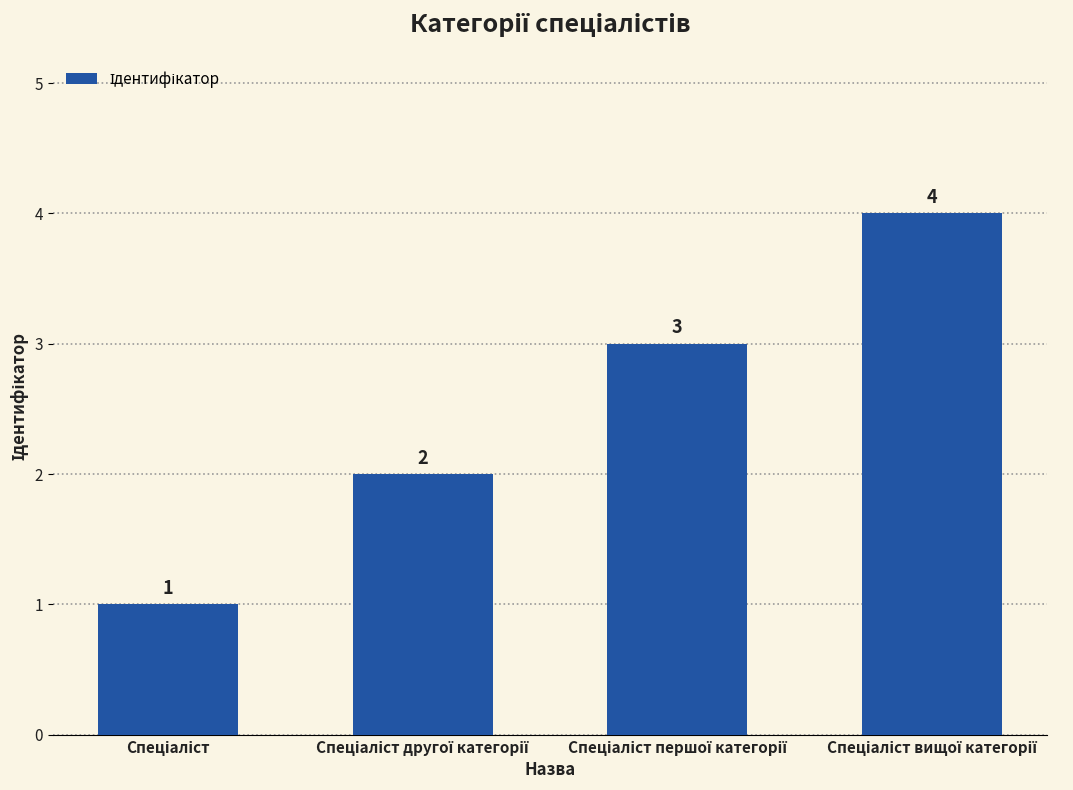

How many values are between 2 and 4?

3